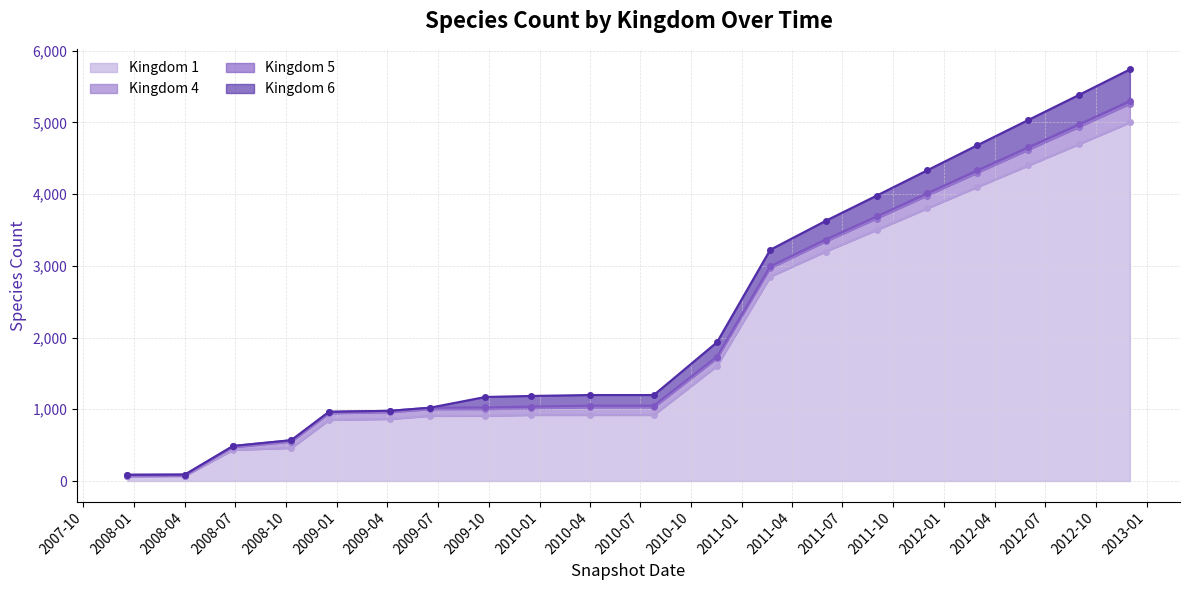

Reading left to right, transcribe all the data shown in this chart.

kingdom_1: kingdom_1=68	kingdom_4=71	kingdom_5=434	kingdom_6=460	4=851	5=865	6=908	7=909	8=921	9=921	10=921	11=1605	12=2849	13=3200	14=3500	15=3800	16=4100	17=4400	18=4700	19=5000
kingdom_4: kingdom_1=0	kingdom_4=0	kingdom_5=36	kingdom_6=89	4=94	5=94	6=94	7=94	8=94	9=107	10=107	11=107	12=120	13=140	14=160	15=180	16=200	17=220	18=240	19=260
kingdom_5: kingdom_1=19	kingdom_4=19	kingdom_5=19	kingdom_6=20	4=20	5=20	6=20	7=23	8=23	9=23	10=23	11=23	12=25	13=27	14=29	15=31	16=33	17=35	18=37	19=39
kingdom_6: kingdom_1=0	kingdom_4=0	kingdom_5=0	kingdom_6=0	4=0	5=0	6=0	7=146	8=148	9=148	10=148	11=200	12=230	13=260	14=290	15=320	16=350	17=380	18=410	19=440